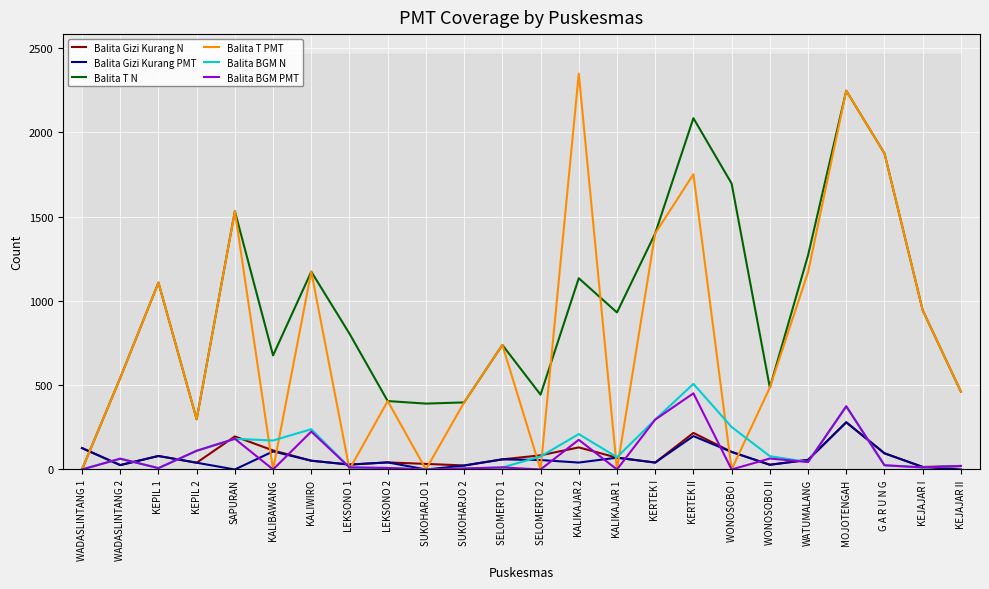

In Balita Gizi Kurang PMT, how many points are higher than both neighbors (excluding endpoints)?

7